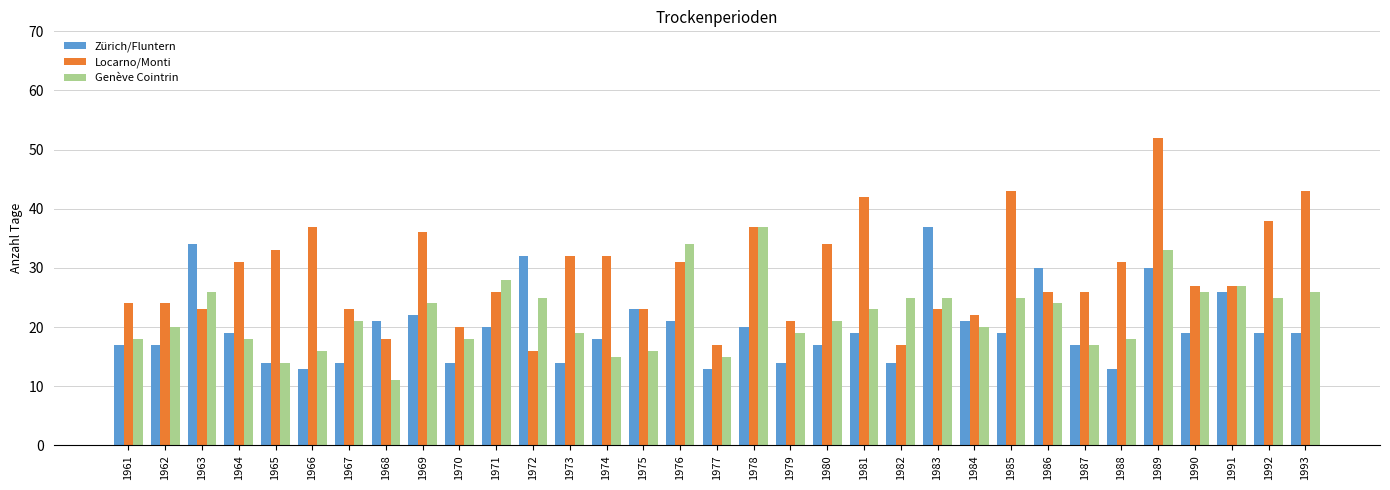

List the series in order of their overall mean, lowest first.

Zürich/Fluntern, Genève Cointrin, Locarno/Monti